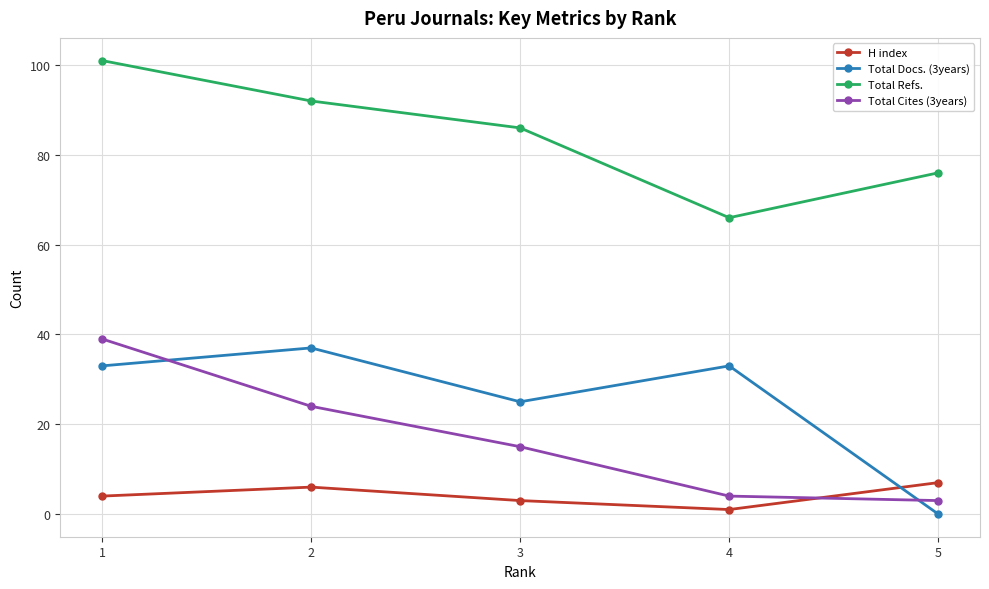

True or false: Total Cites (3years) has more than 1 points higher than both neighbors.

False